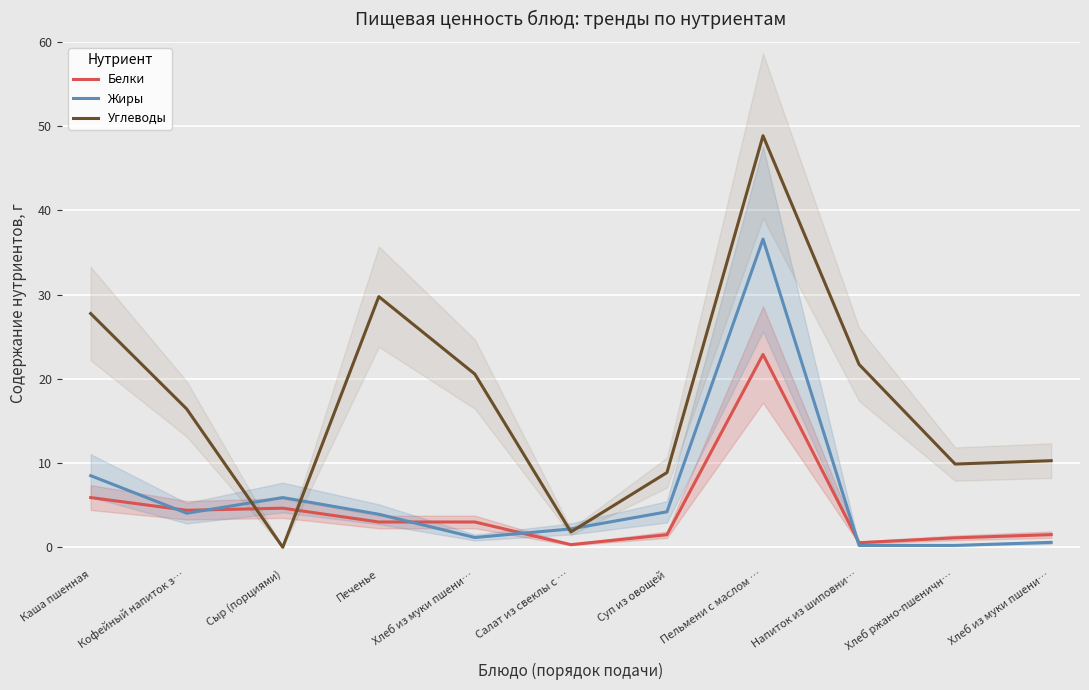

At which label does Углеводы first exceed 16?

Каша пшенная